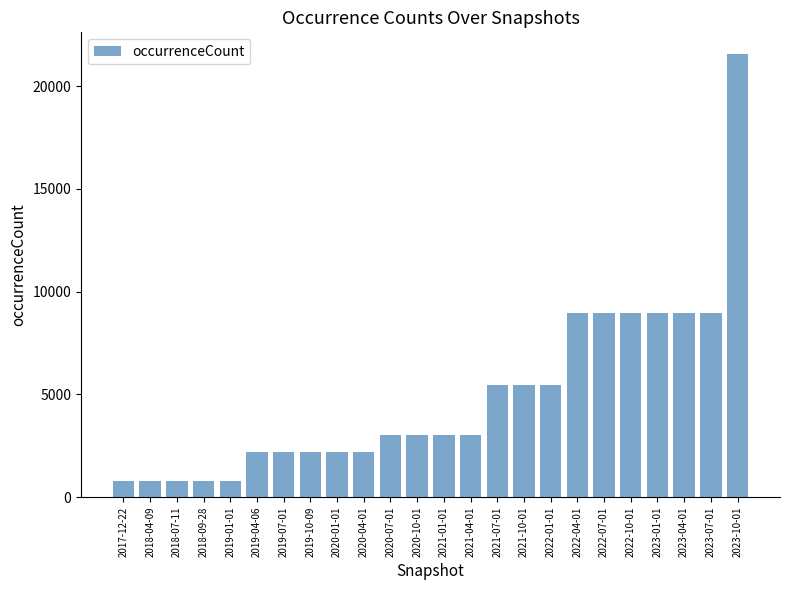

What is the change in value from 2020-04-01 to 2023-04-01?

+6765